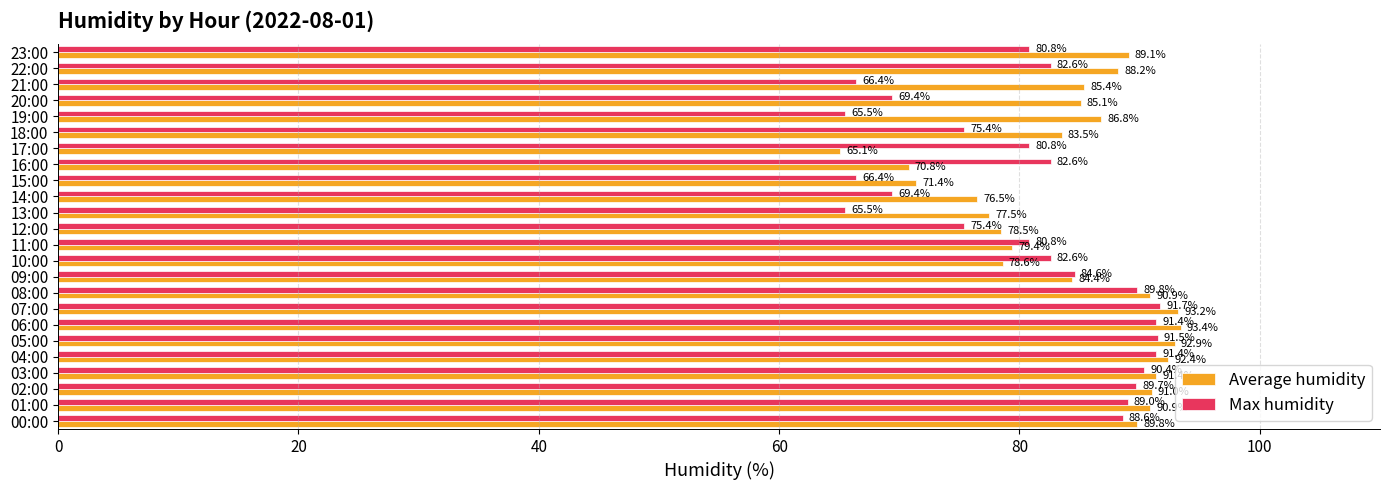

List the series in order of their peak value, highest first.

Average humidity, Max humidity